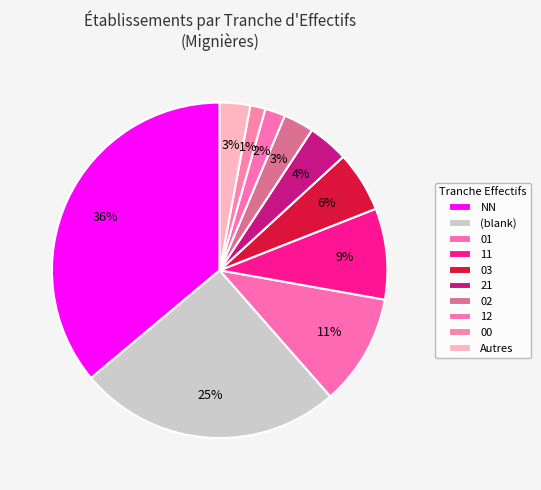

Is there any slice that represents more than half of the pie?

No